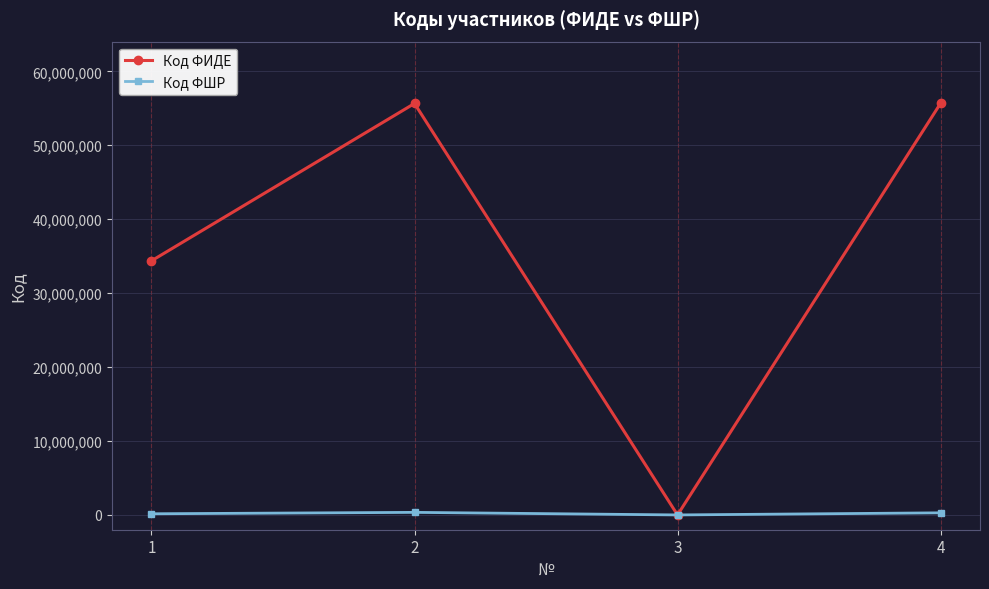

What is the difference between the second highest and second lowest values in the Код ФИДЕ series?

21285202